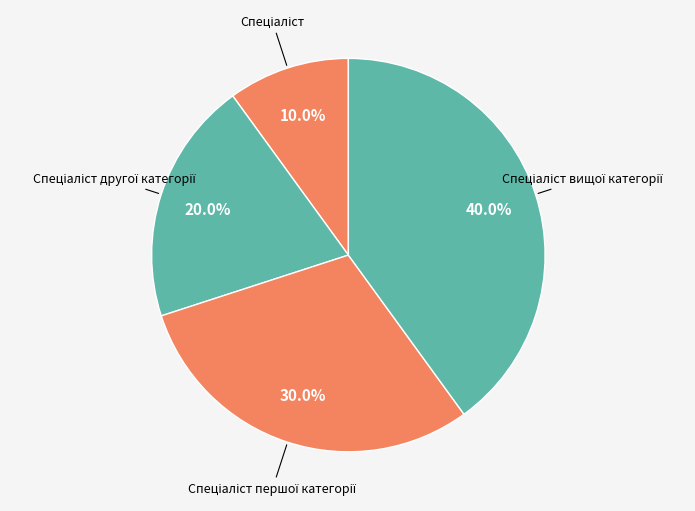

Does any single category account for the majority?

No